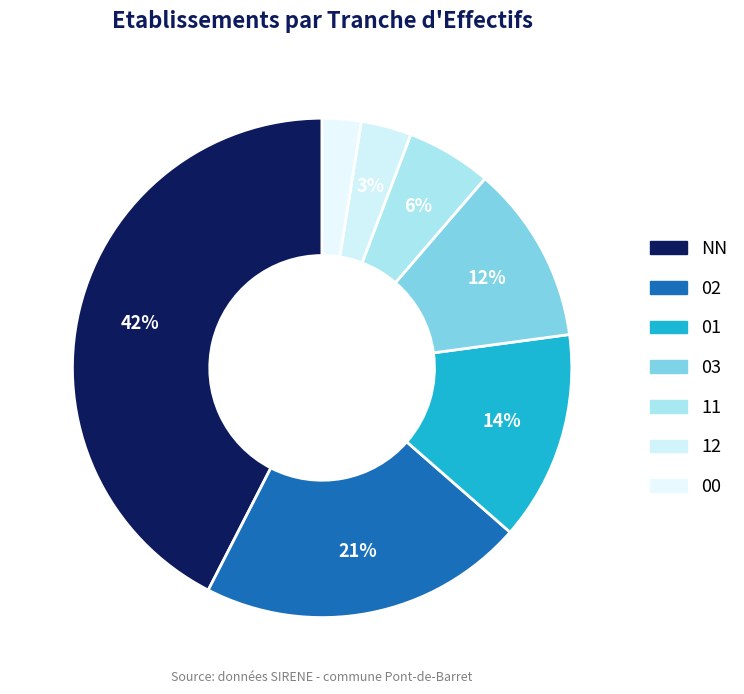

How many slices are in this pie chart?

7